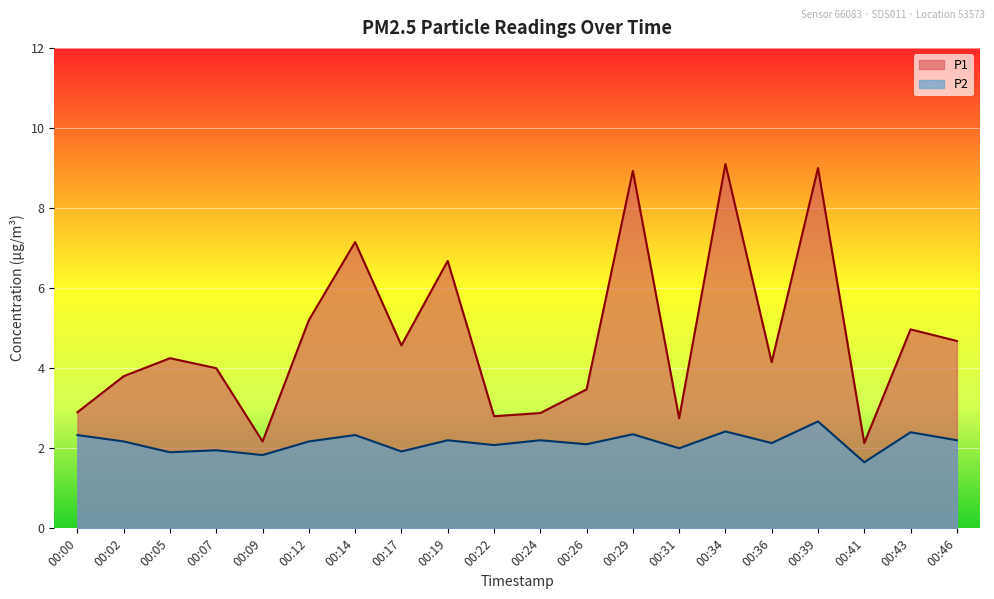

What is the sum of all P2 values?

43.0